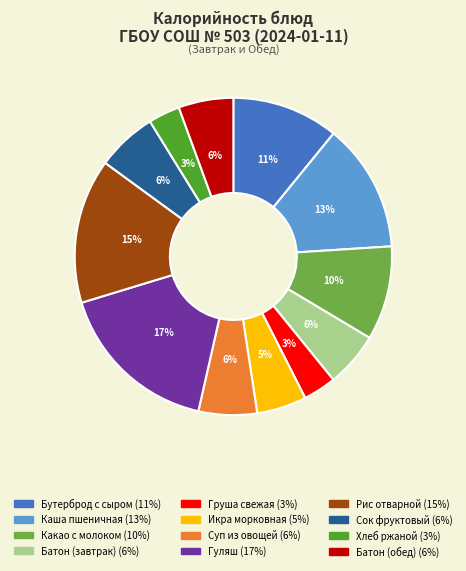

To the nearest percent, what is the difference between the largest and smallest slice percentages?

14%